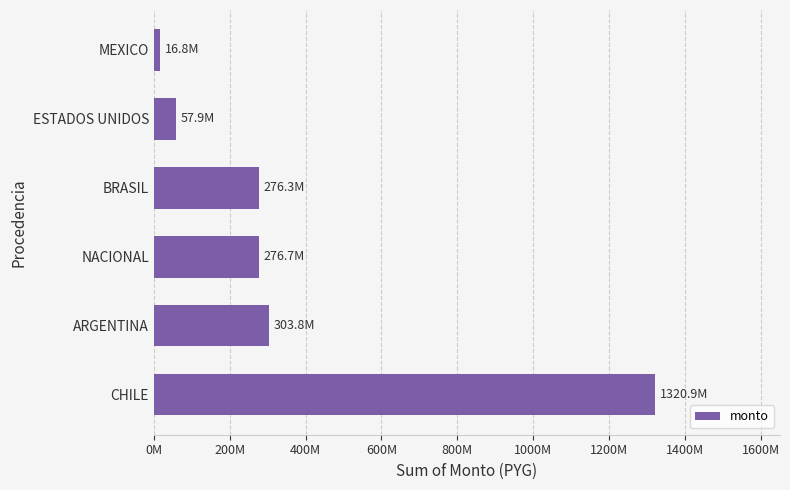

Does the chart contain any negative values?

No